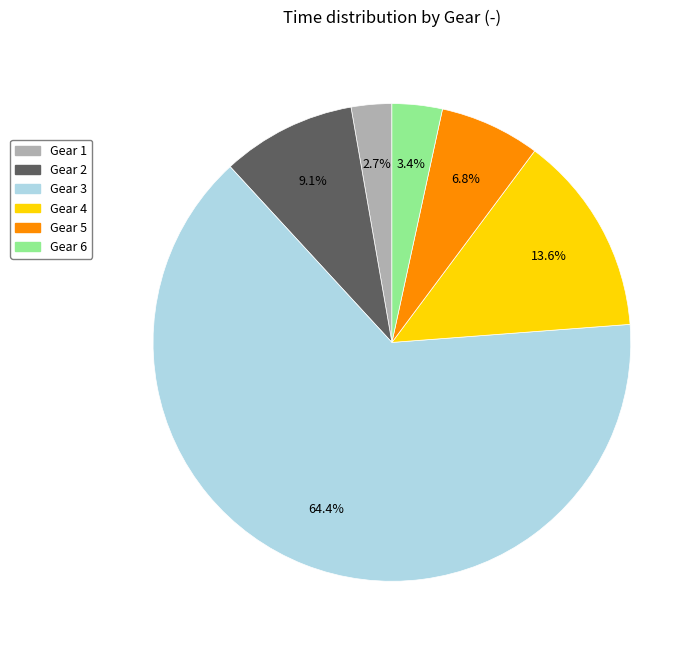

Does any single category account for the majority?

Yes